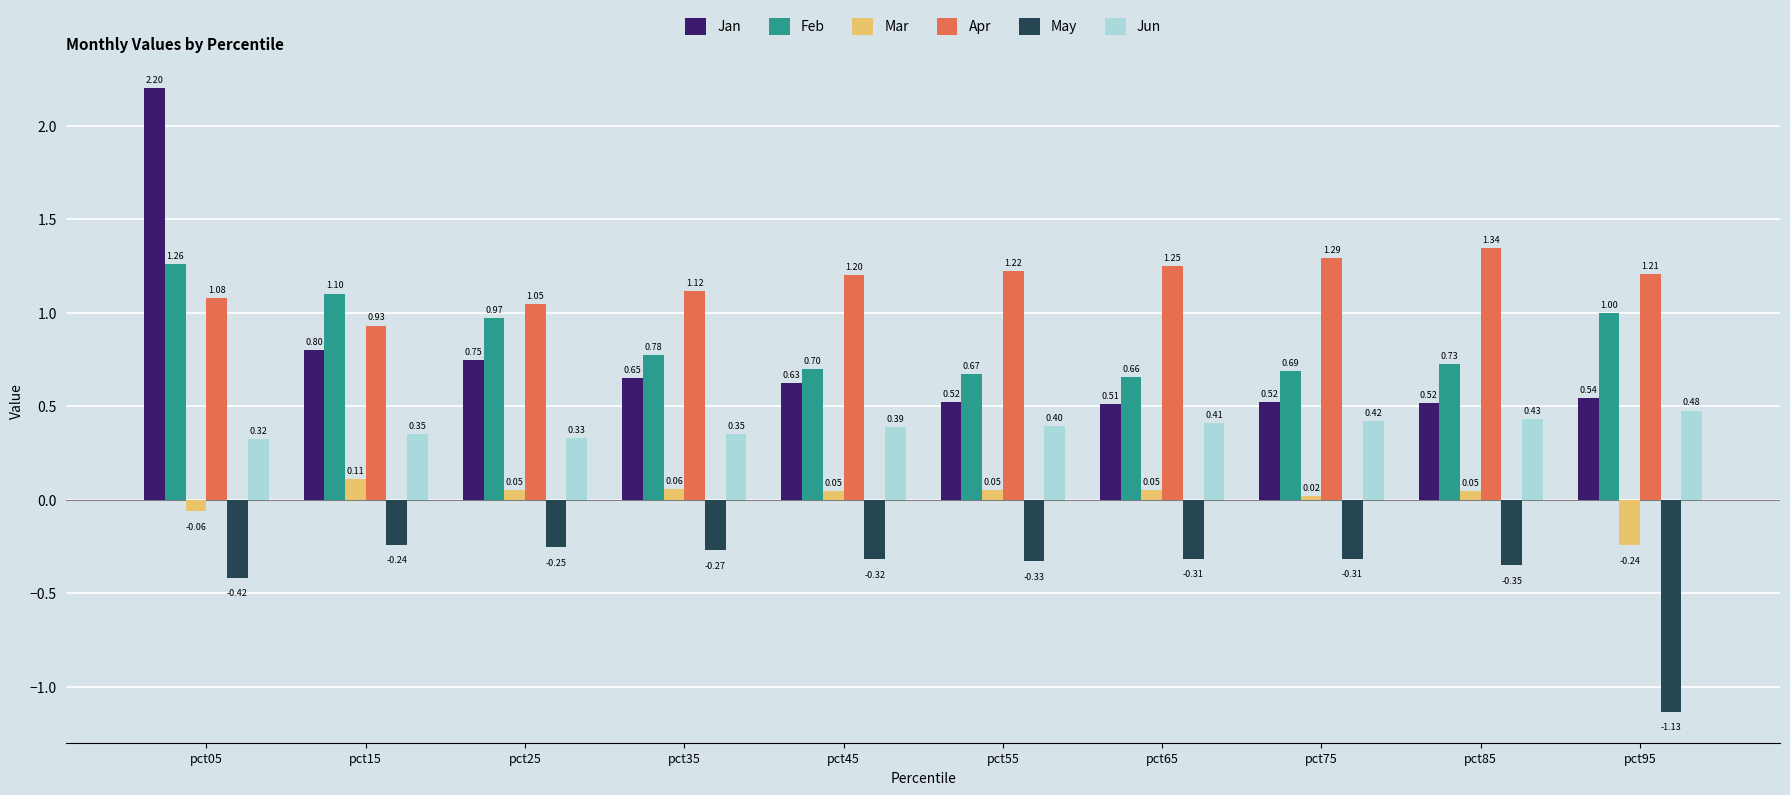

At pct95, list the series in order from largest to smallest.

Apr, Feb, Jan, Jun, Mar, May